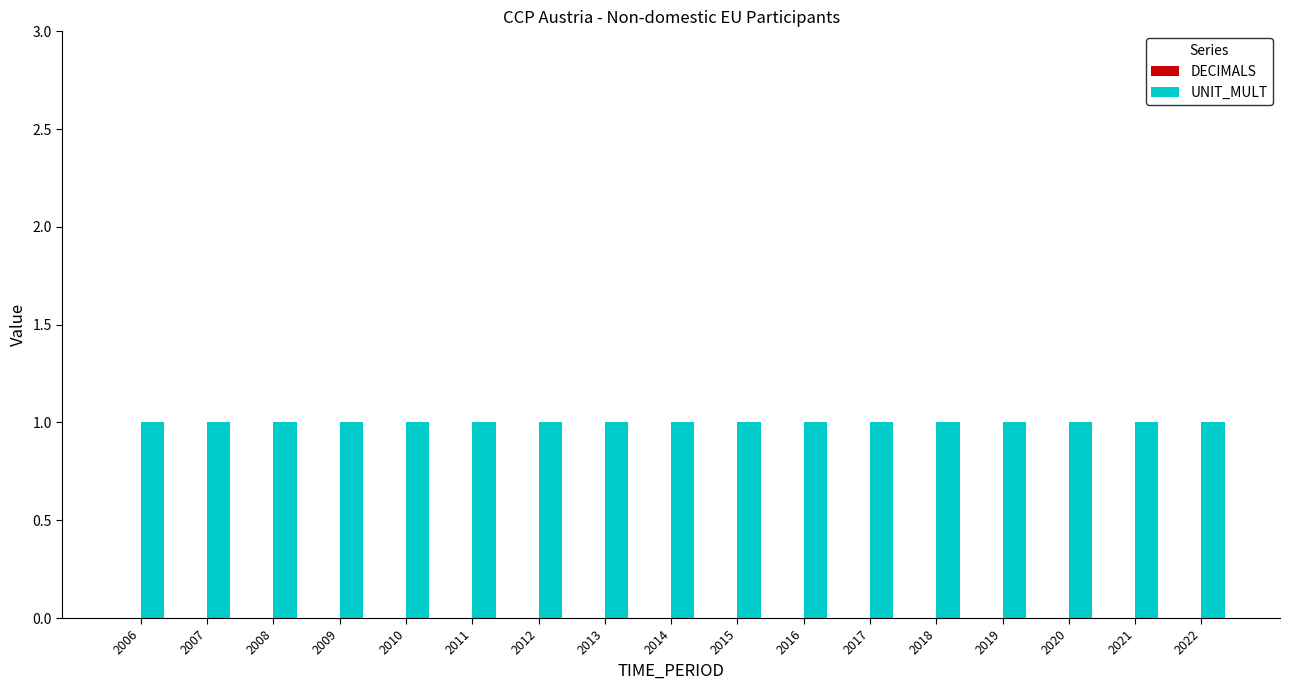

The UNIT_MULT series shows 2 at 2007. True or false?

False